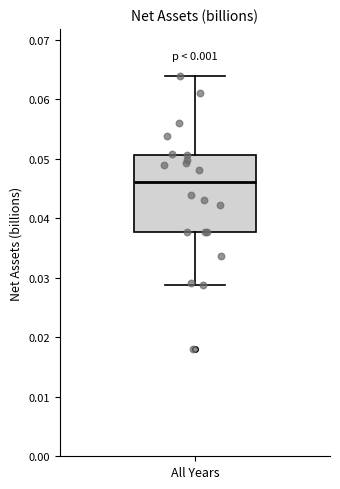

Where does the upper whisker of the box for All Years end on the y-axis? The values are not printed on the chart, so give them approximately, as read against the axis.

0.064